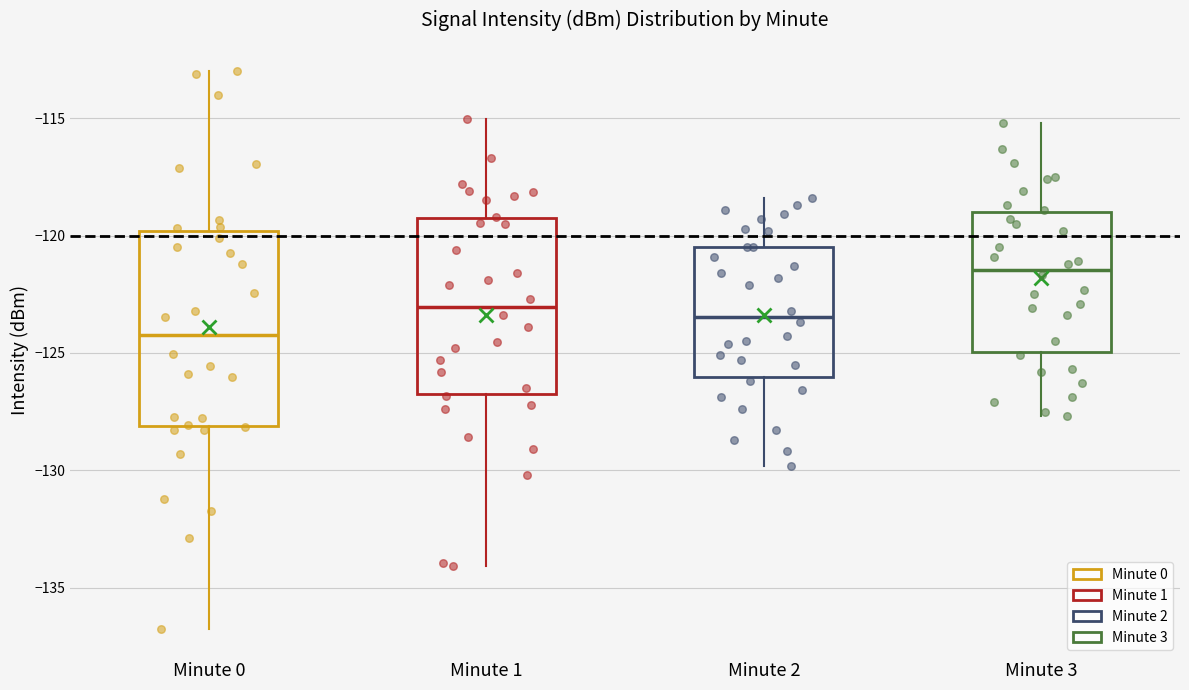

Reading left to right, transcribe this box plot: for each box, give where its median line is, the range the box spans, and where its two whiskers end, as read against the y-axis. The values are not printed on the chart, so give them approximately, as read against the axis.

Minute 0: median -124.0, box -128.0 to -120.0, whiskers -137.0 to -113.0
Minute 1: median -123.0, box -127.0 to -119.5, whiskers -134.0 to -115.0
Minute 2: median -123.5, box -126.0 to -120.5, whiskers -130.0 to -118.5
Minute 3: median -121.5, box -125.0 to -119.0, whiskers -127.5 to -115.0